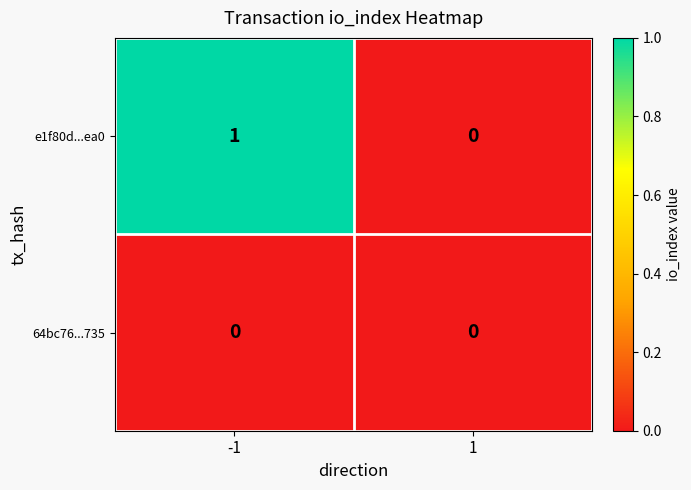

The 64bc76...735 series shows 0 at -1. True or false?

True